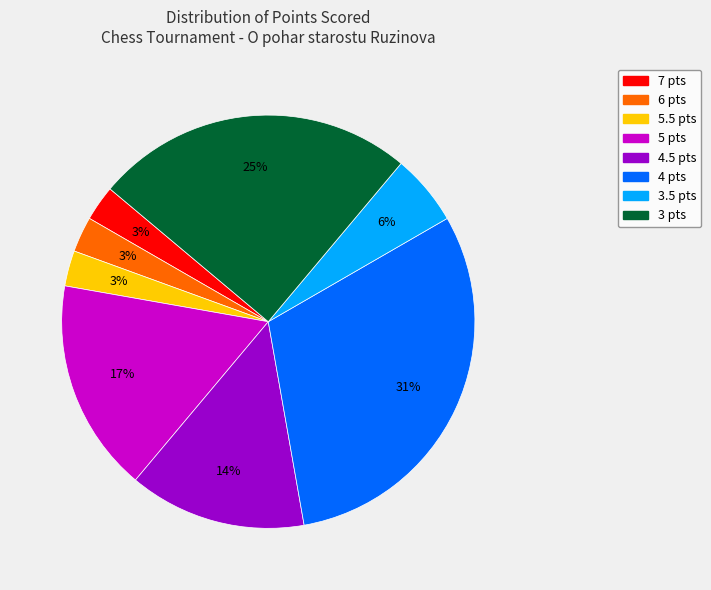

Combined, do 3.5 pts and 5 pts account for over 50%?

No